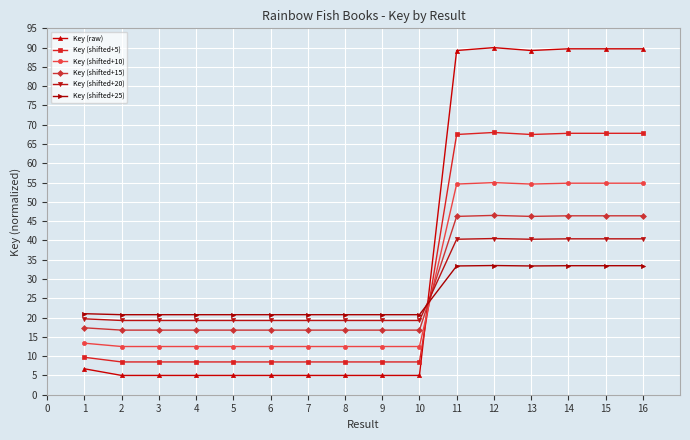

True or false: Key (shifted+15) has more than 0 interior local peaks.

True